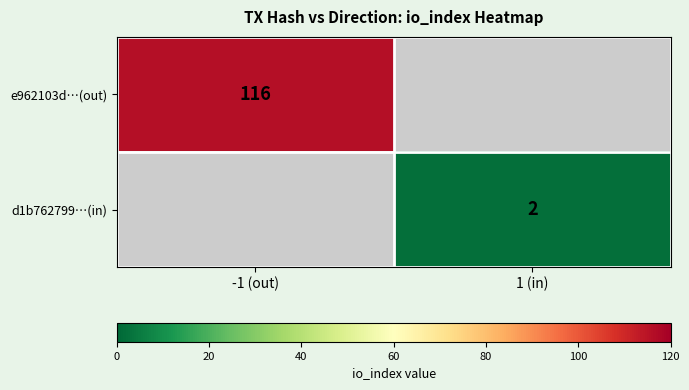

Is it true that e962103d…(out) equals 116 at -1 (out)?

True